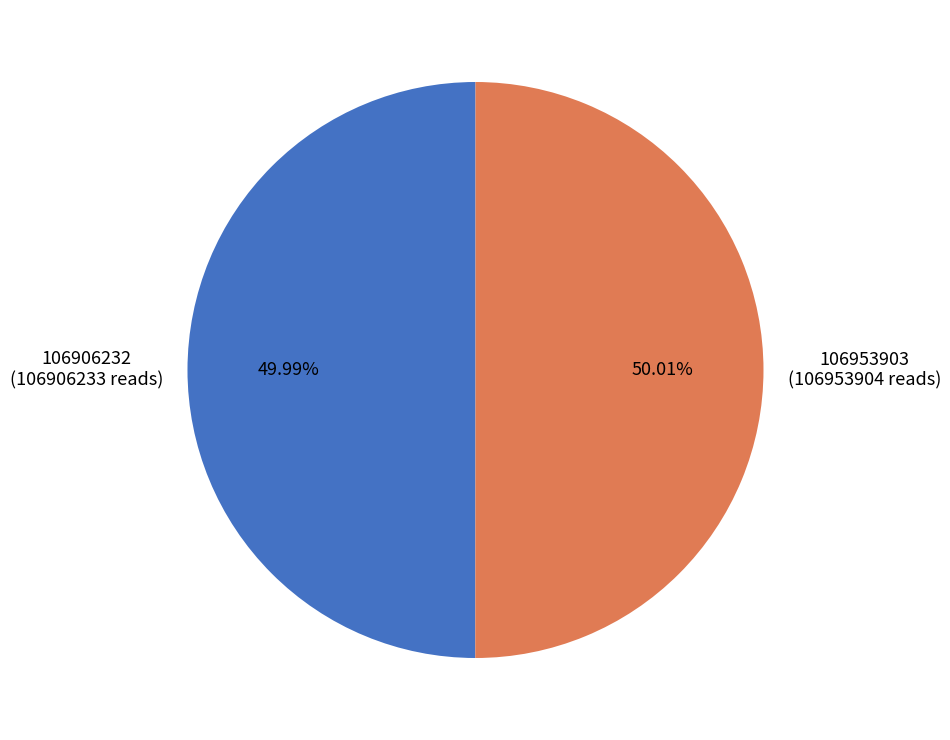

How many slices are in this pie chart?

2